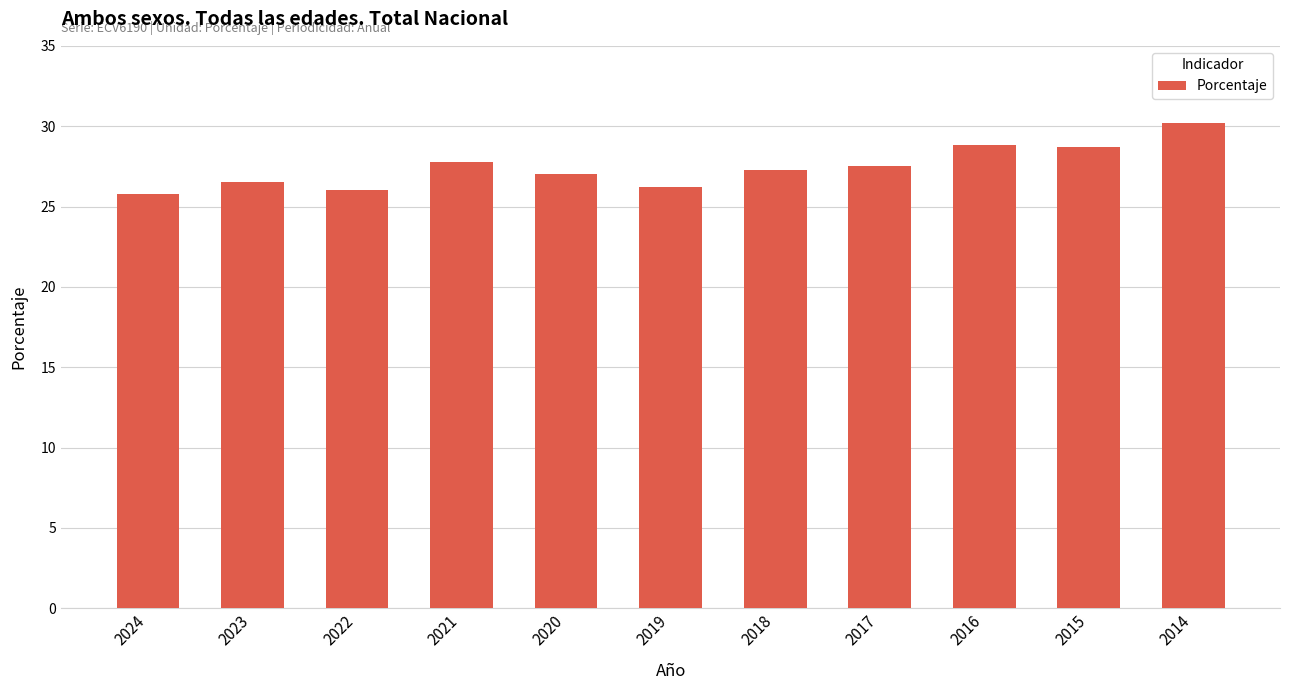

What is the sum of all values?

301.8